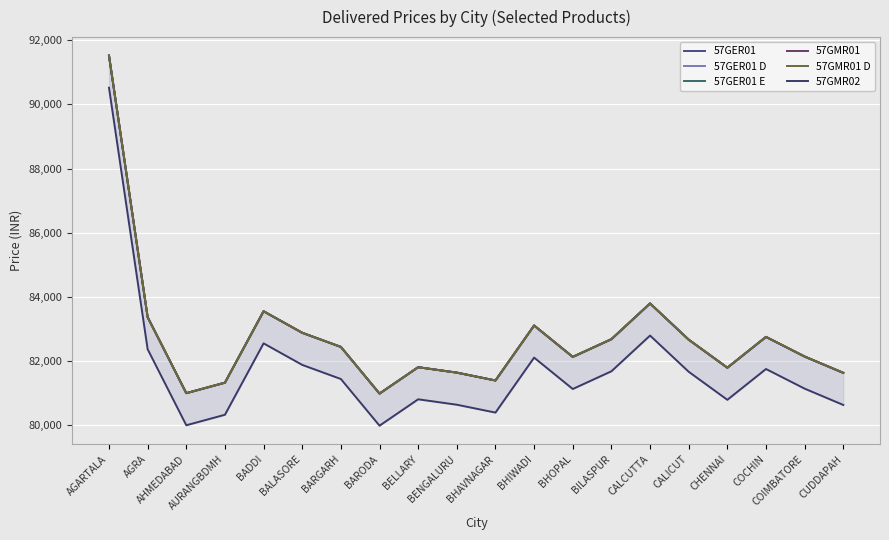

At how many categories does at least one series exceed 91246?

1